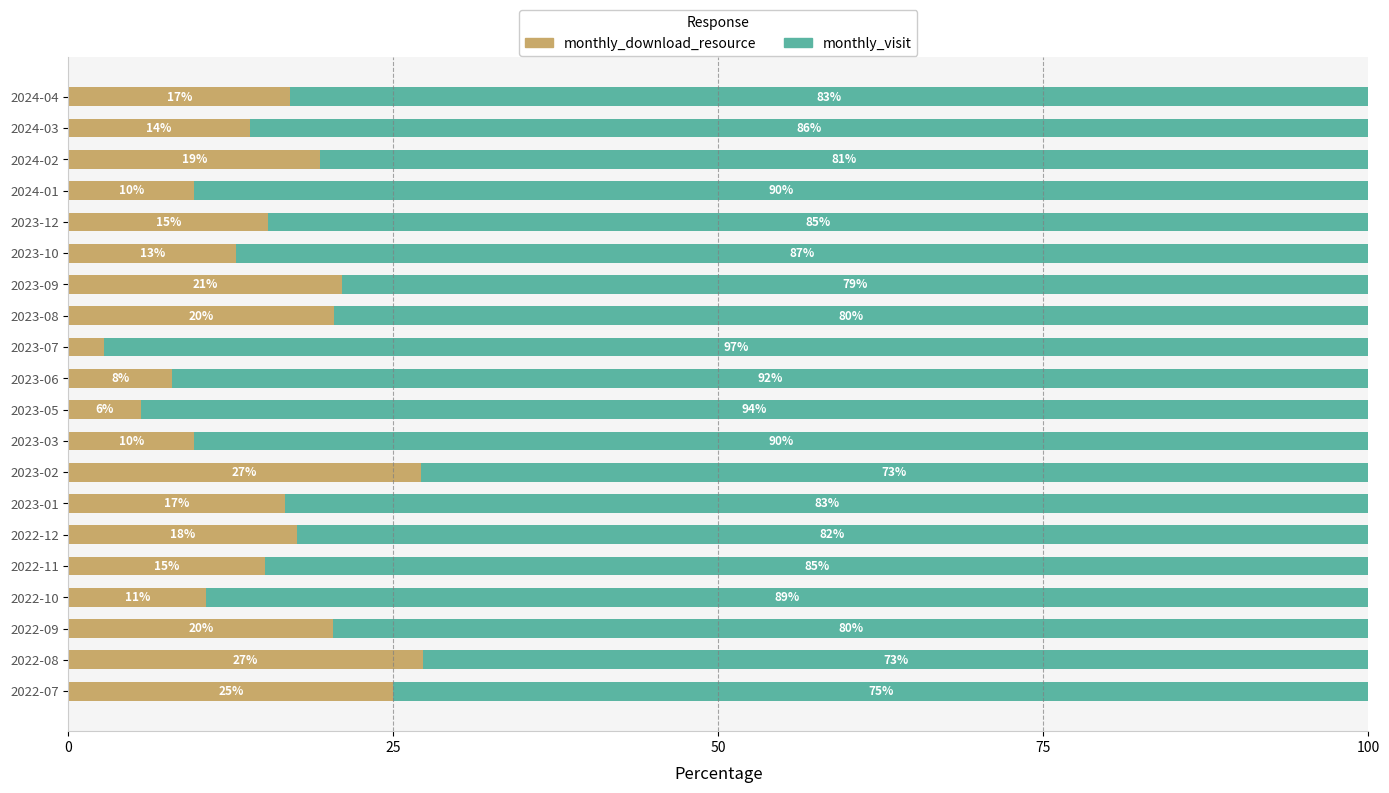

What is the lowest value of the monthly_download_resource series?

2.7